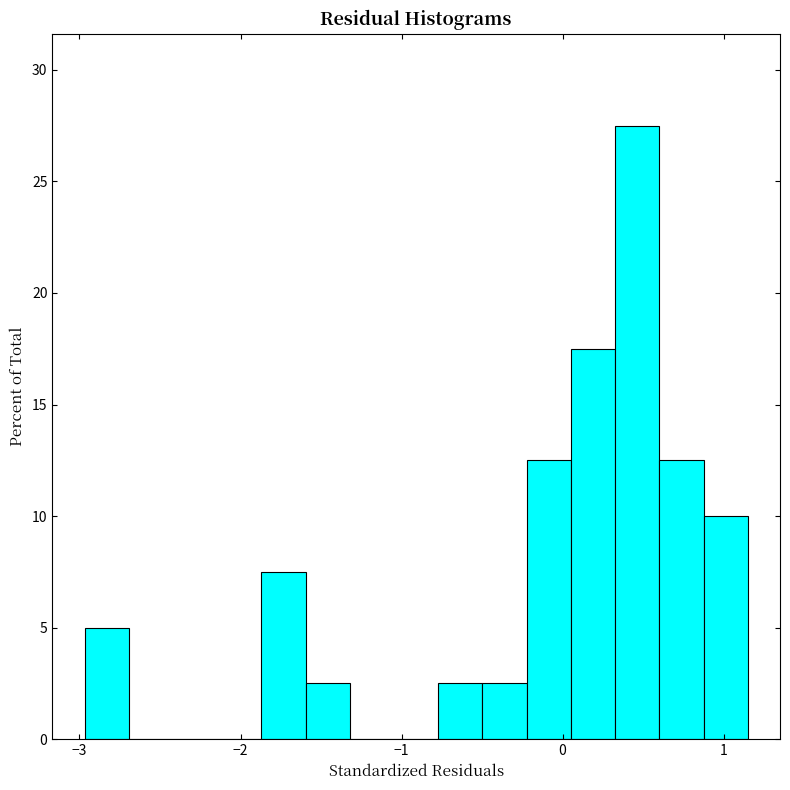

Read against the x-axis, roughly where is the centre of the tallest bar?

0.5